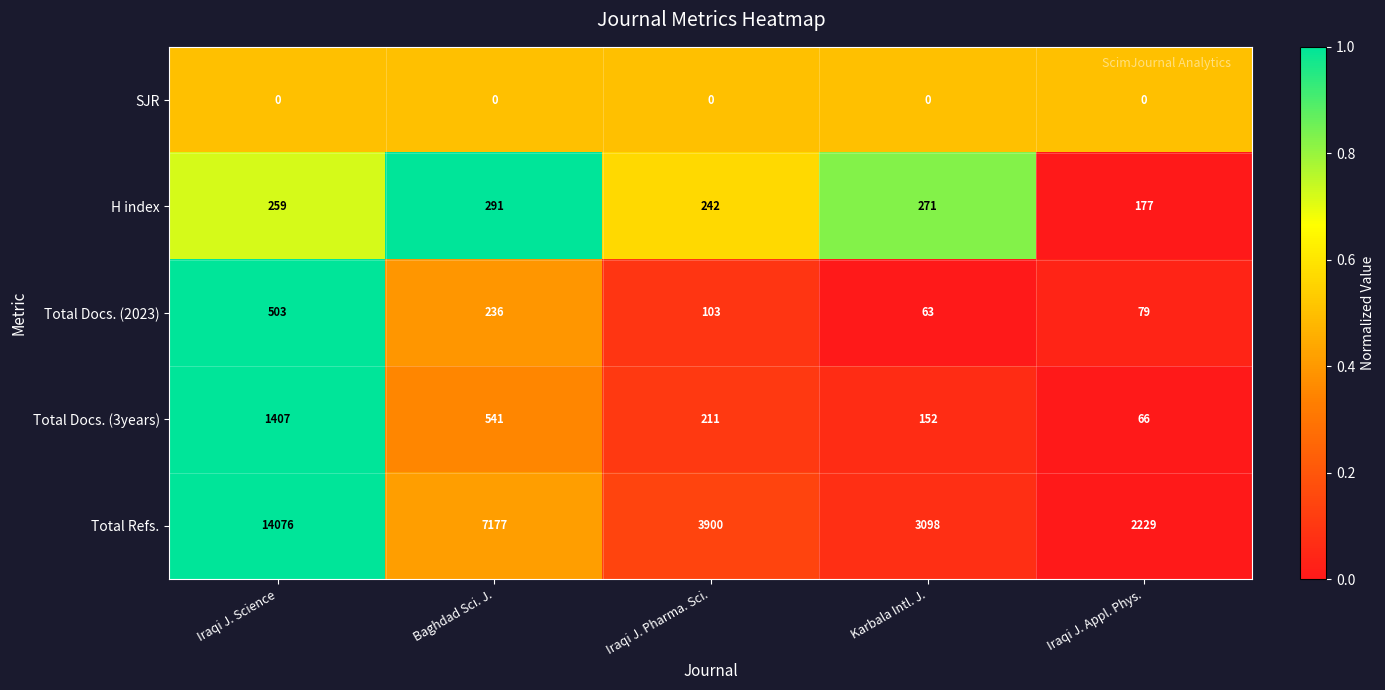

What is the difference between the Total Docs. (2023) values at Baghdad Sci. J. and Iraqi J. Pharma. Sci.?

133